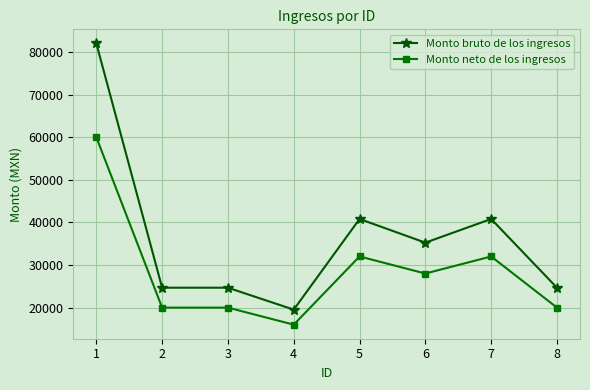

True or false: Monto neto de los ingresos and Monto bruto de los ingresos intersect in this chart.

False